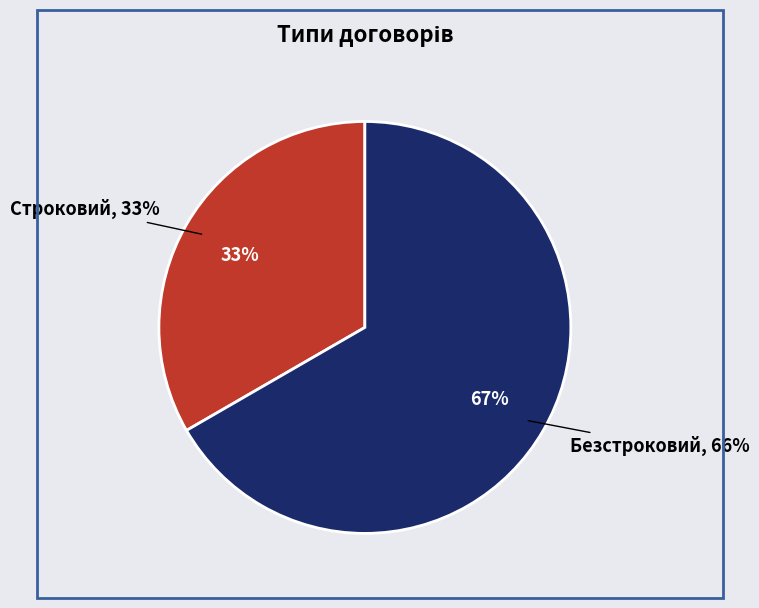

The Строковий slice represents 24% of the pie. True or false?

False